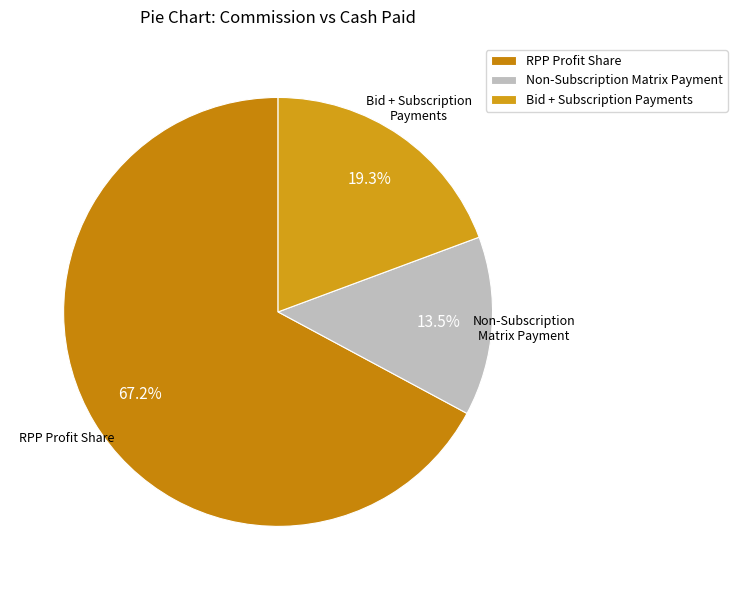

Is Non-Subscription Matrix Payment the majority of the pie?

No